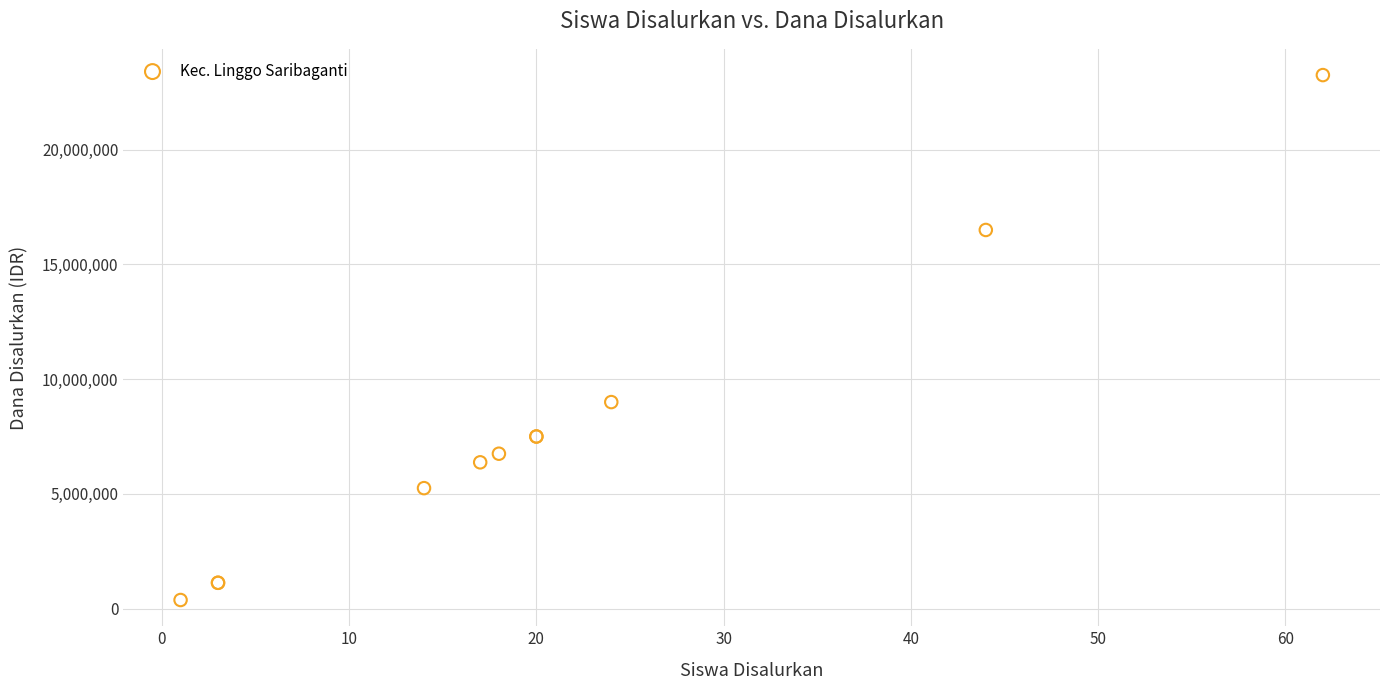

What Y value in the scatter plot is closest to 11812500?

9000000